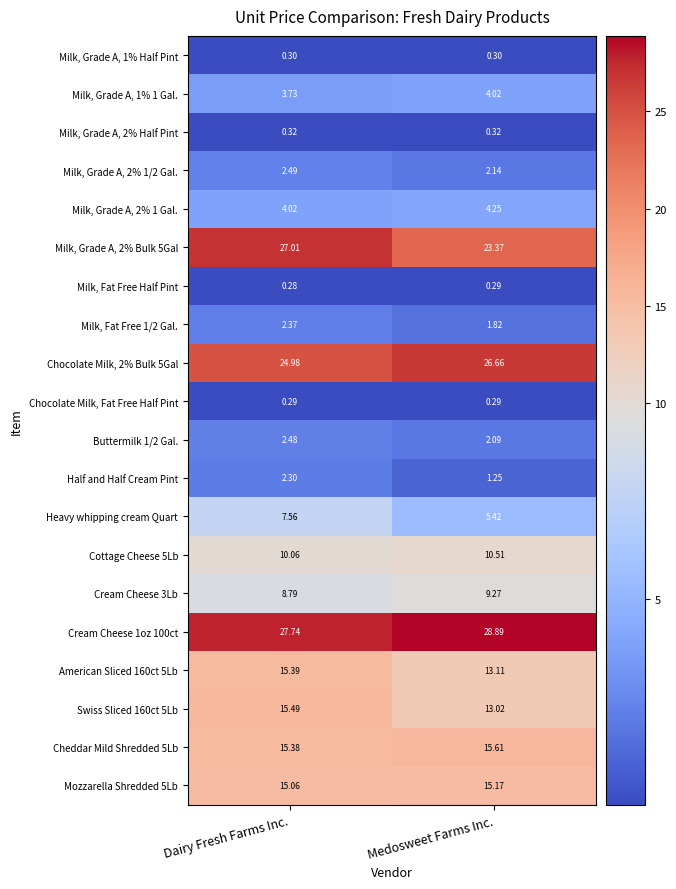

Which label corresponds to the largest value in the chart?

Medosweet Farms Inc.